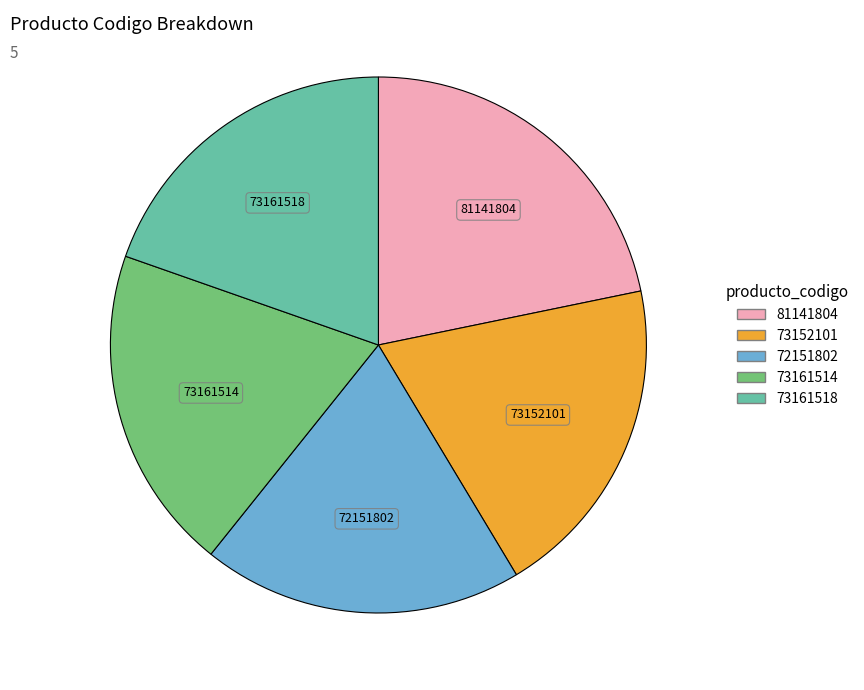

Is the sum of 72151802 and 81141804 greater than half?

No